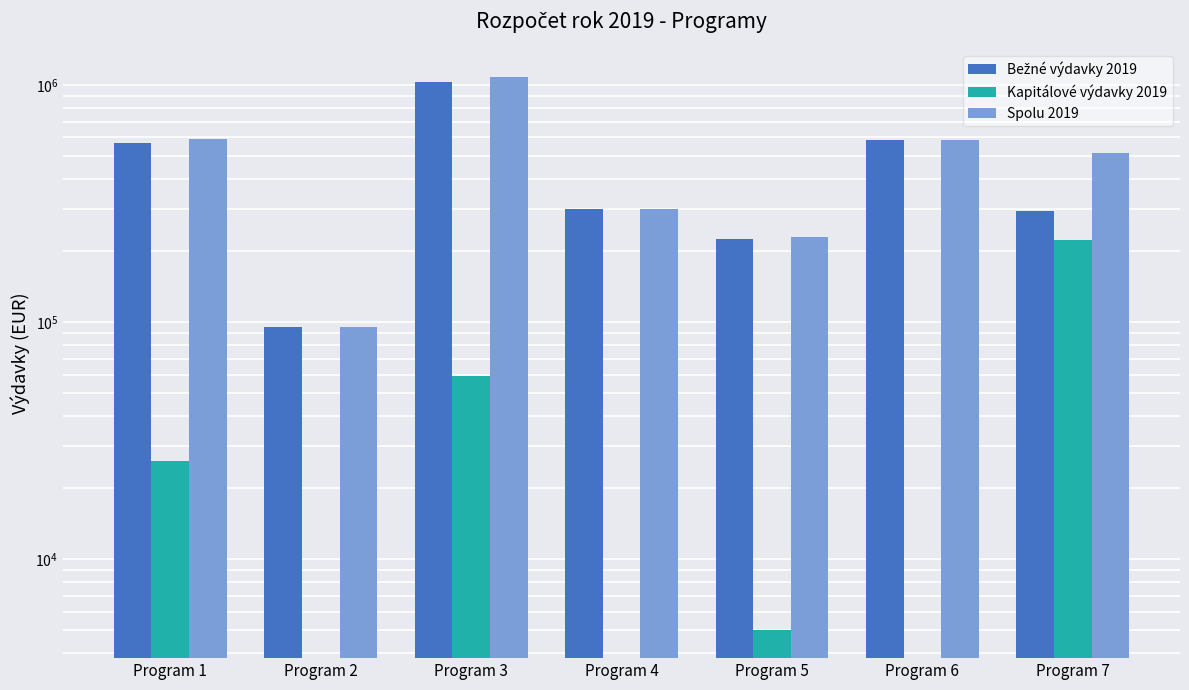

What is the difference between the Spolu 2019 values at Program 2 and Program 1?

499039